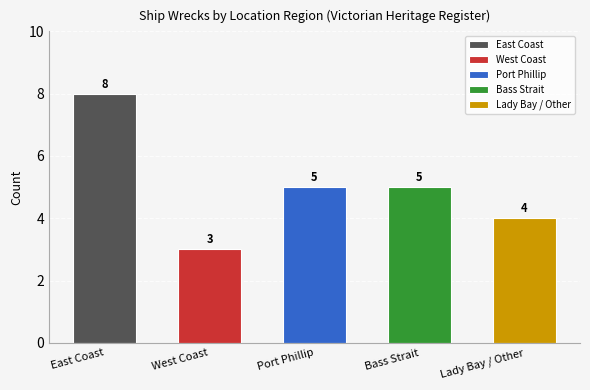

What is the label of the 5th bar from the right?

East Coast